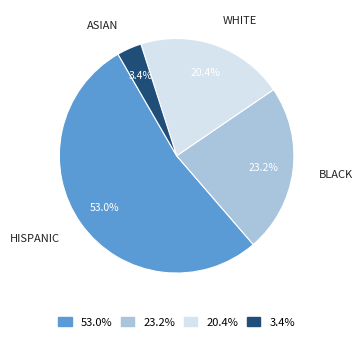

Which category has the biggest portion of the pie?

HISPANIC